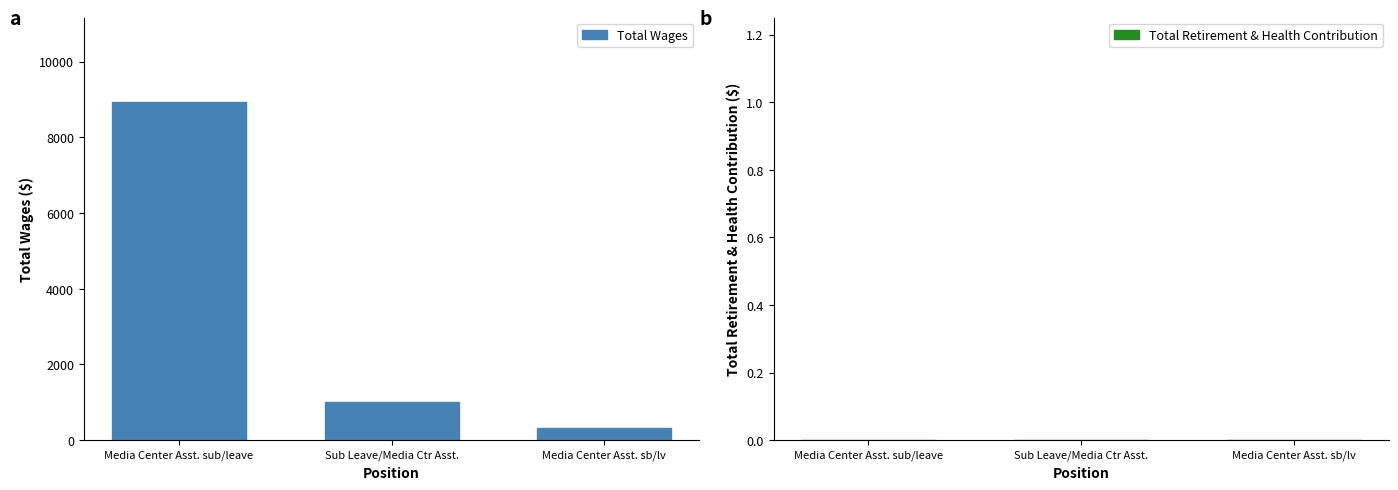

Between Media Center Asst. sub/leave and Sub Leave/Media Ctr Asst., which is larger?

Media Center Asst. sub/leave